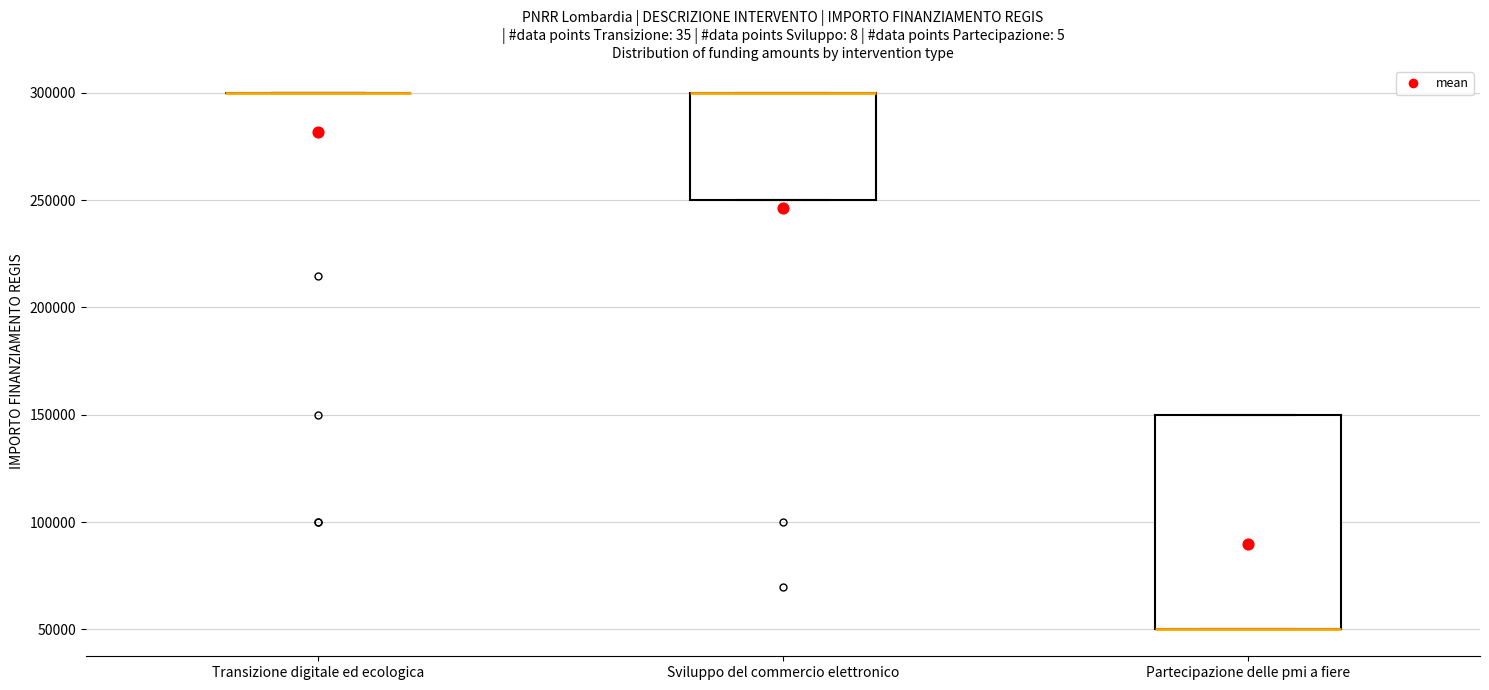

Reading left to right, transcribe this box plot: for each box, give where its median line is, the range the box spans, and where its two whiskers end, as read against the y-axis. The values are not printed on the chart, so give them approximately, as read against the axis.

Transizione digitale ed ecologica: box collapsed to a line at 300000, whiskers 300000 to 300000
Sviluppo del commercio elettronico: median 300000 (drawn on the box's upper edge), box 250000 to 300000, whiskers 250000 to 300000
Partecipazione delle pmi a fiere: median 50000 (drawn on the box's lower edge), box 50000 to 150000, whiskers 50000 to 150000